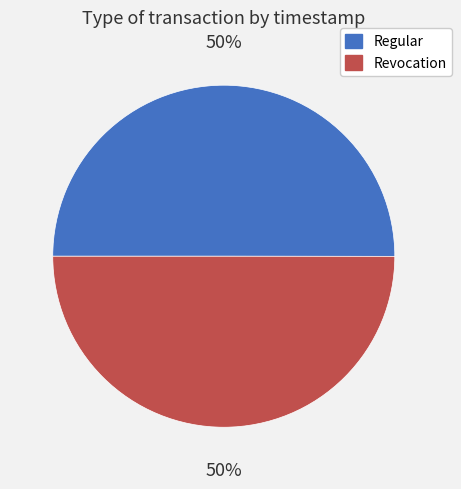

Approximately how many times larger is the value at Regular compared to Revocation?

1.0